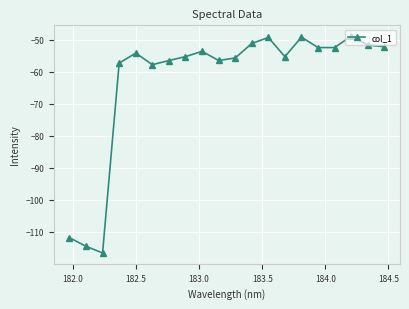

What is the difference between the second highest and second lowest values?

65.2